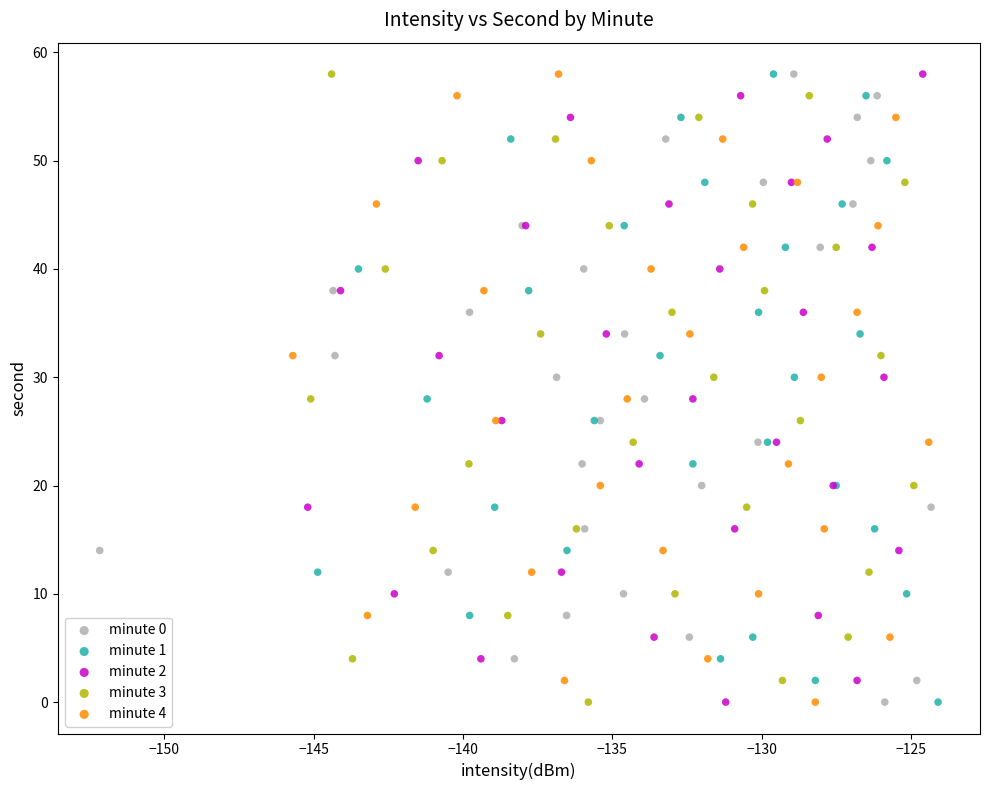

What are all the series names shown in the legend?

minute 0, minute 1, minute 2, minute 3, minute 4